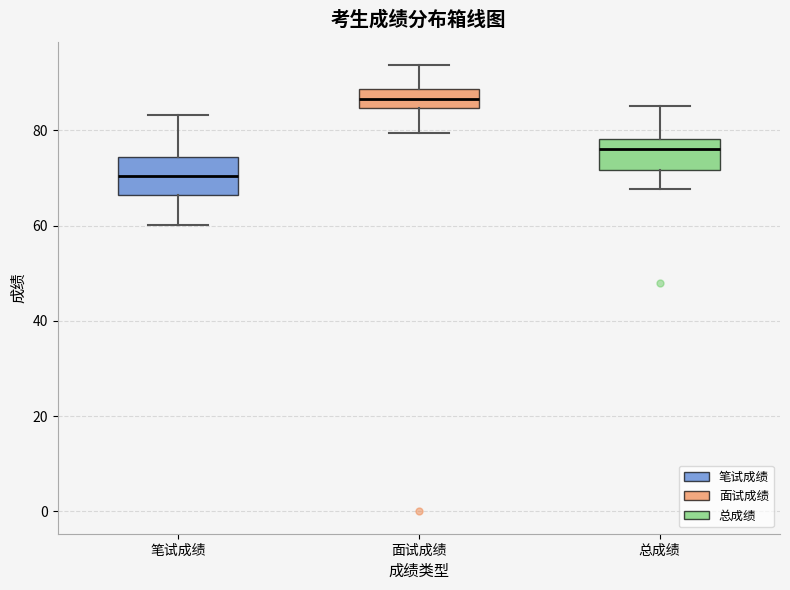

Which box has the lowest median line?

笔试成绩